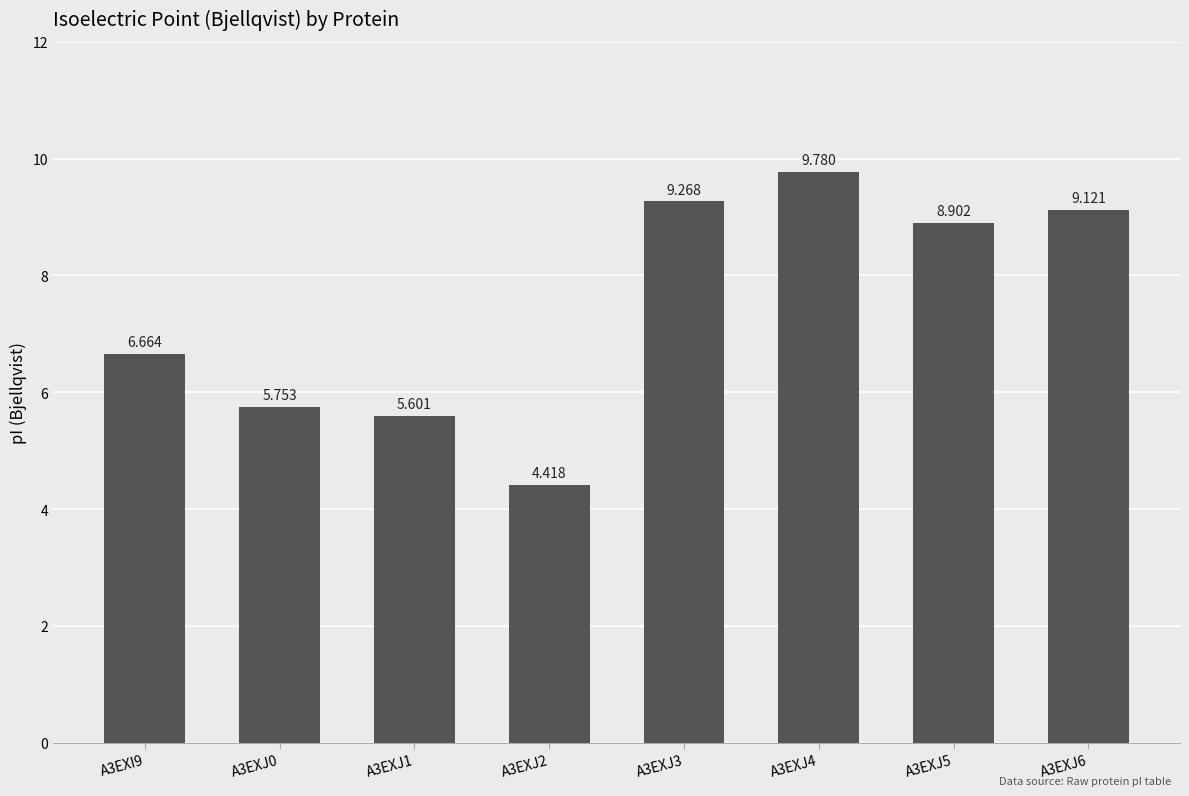

Count the number of data series in this chart.

1